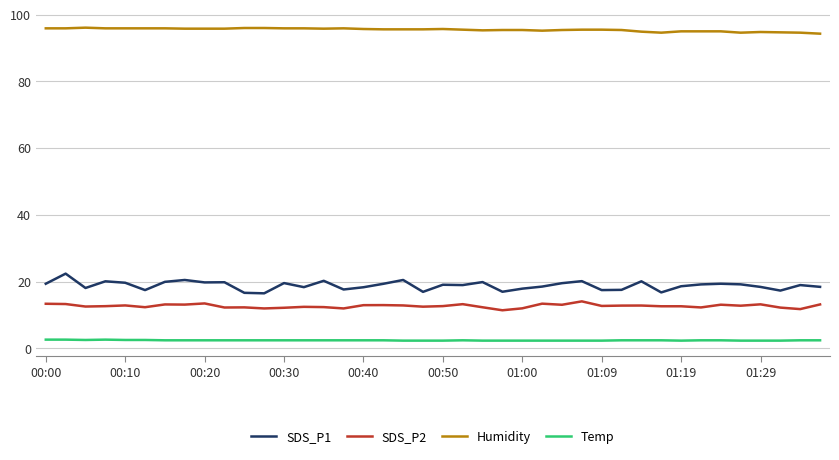

Which series has the largest total across all categories?

Humidity